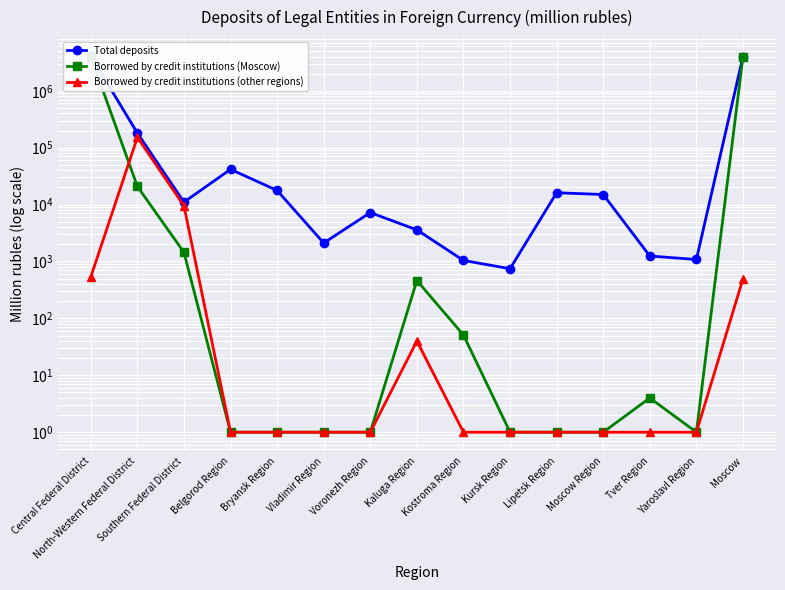

Which series has the largest total across all categories?

Total deposits